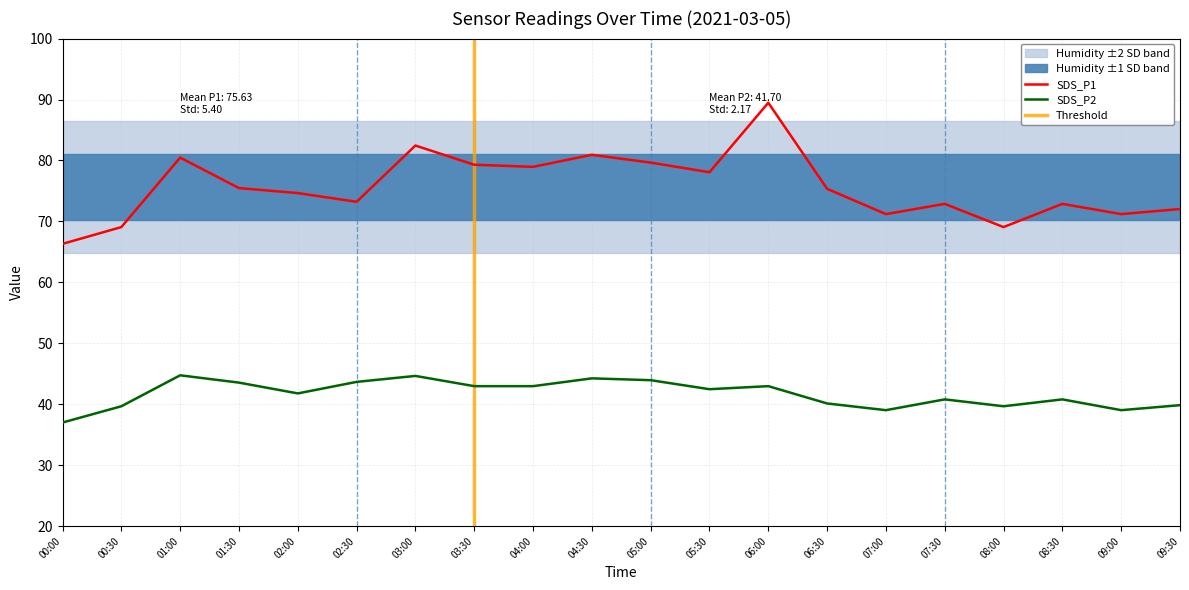

Between 04:00 and 07:30, which series saw the biggest shift?

SDS_P1